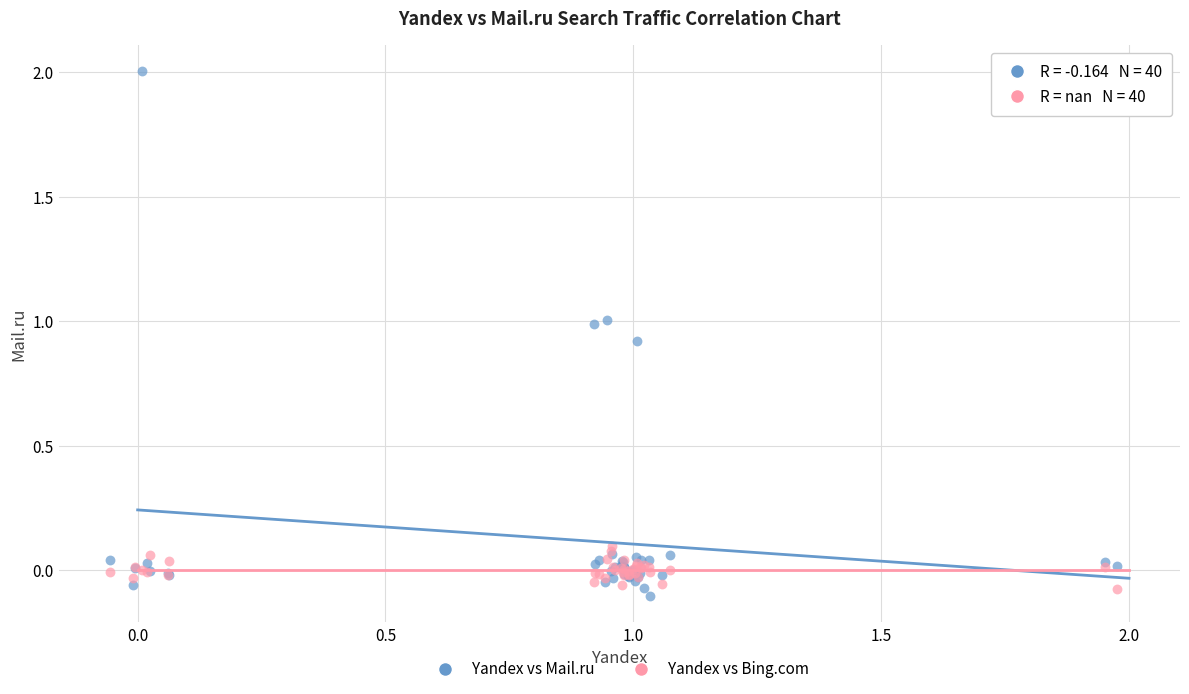

Which series has the largest Y range (max minus min)?

Yandex vs Mail.ru